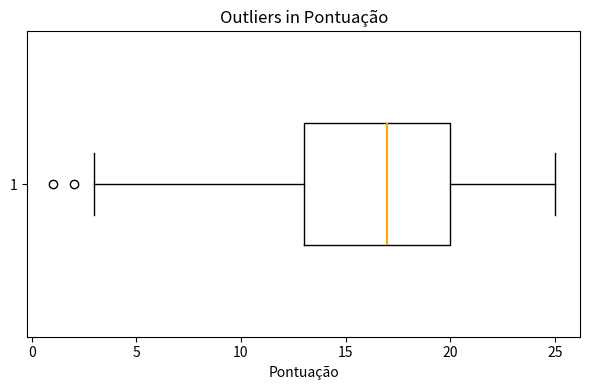

Read this box plot against the x-axis: the position of the median line, the range covered by the box, and the ends of both whiskers. The values are not printed on the chart, so give them approximately, as read against the axis.

median 17, box 13 to 20, whiskers 3 to 25